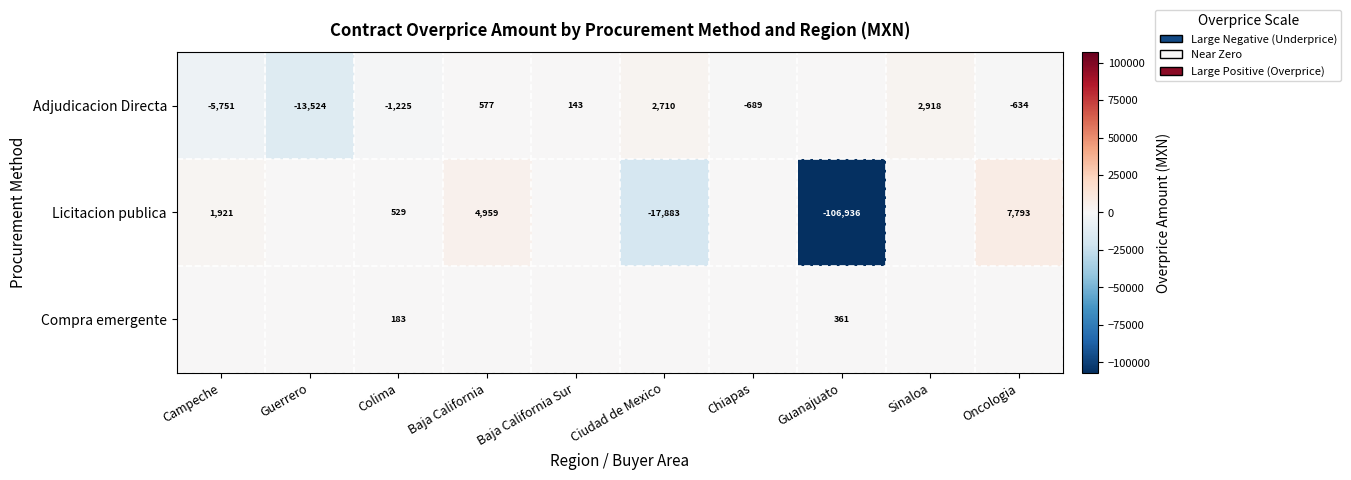

What is the sum of the Licitacion publica values at Guanajuato and Colima?

-106407